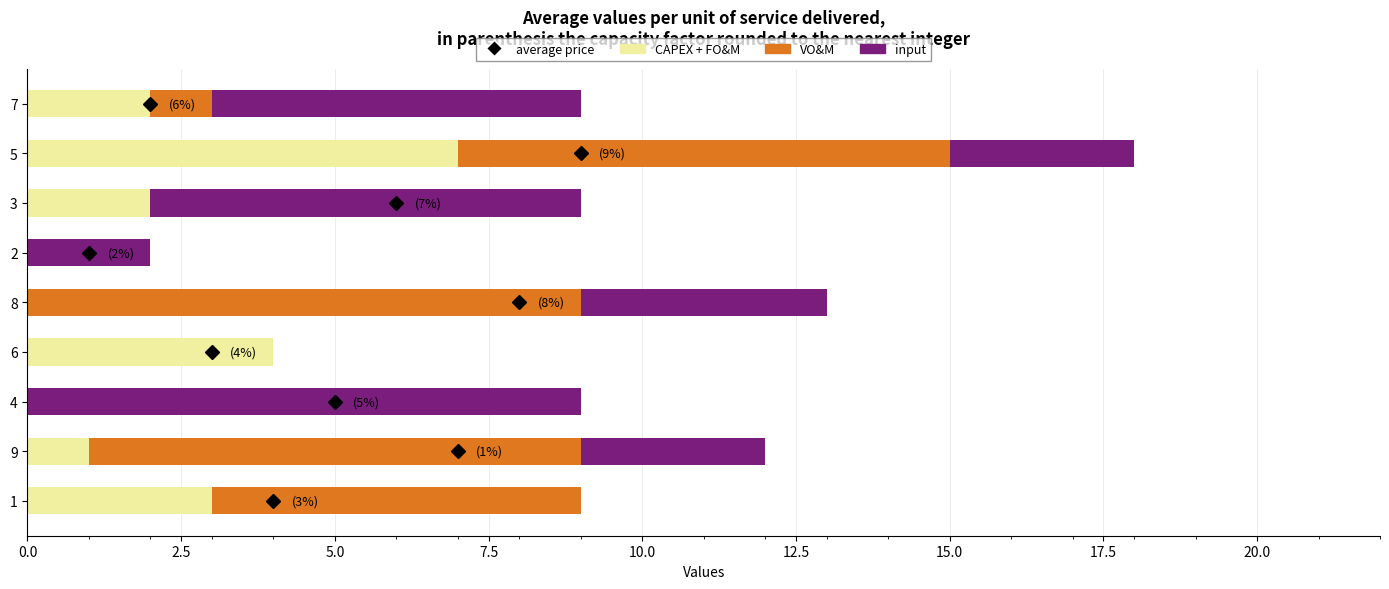

At which label does CAPEX + FO&M reach its peak?

5